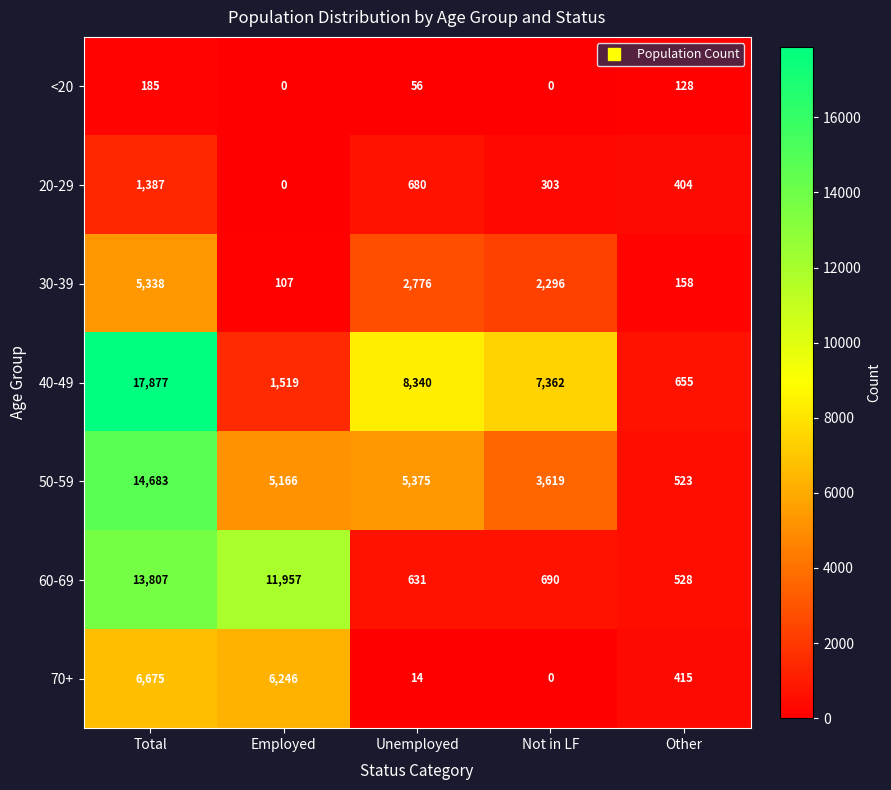

Which series has the widest spread of values?

40-49